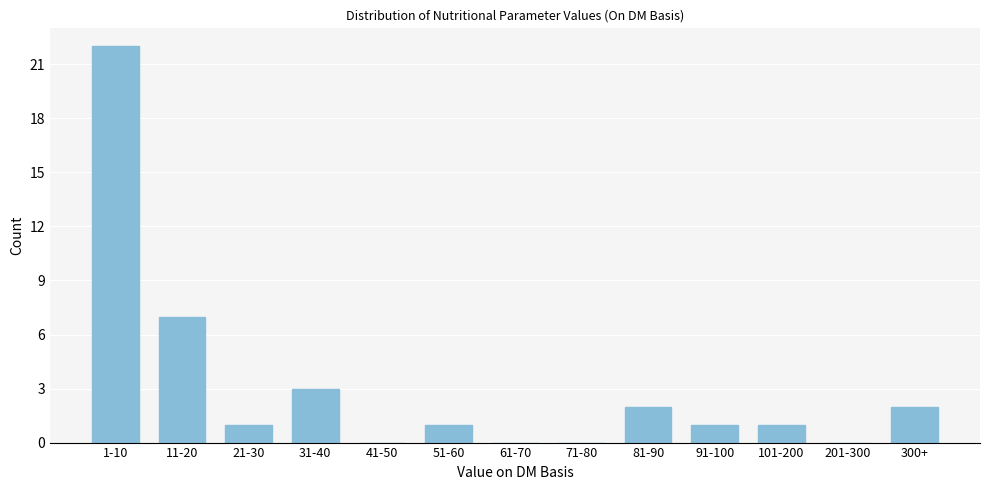

Which has a higher value, 31-40 or 91-100?

31-40